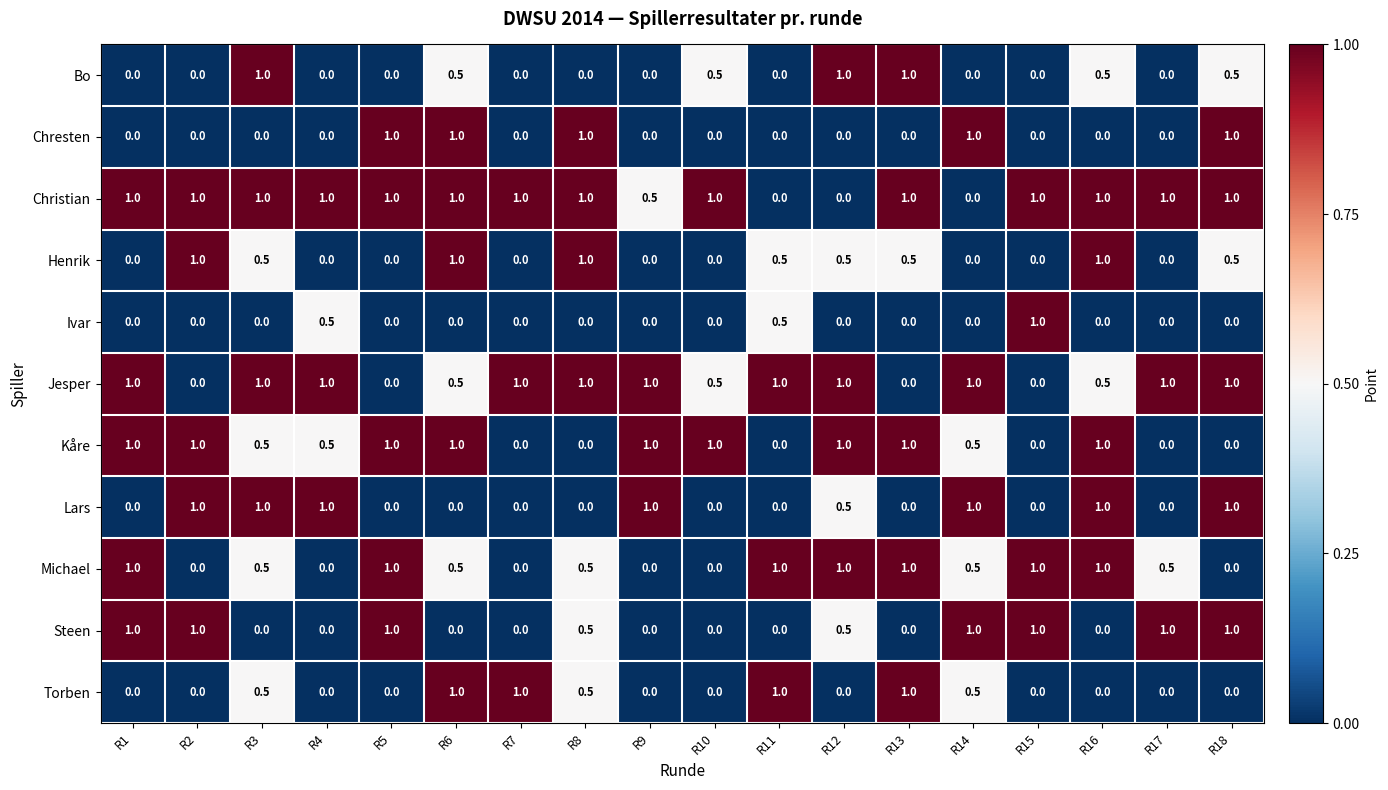

How many Kåre values are between 0 and 1?

18